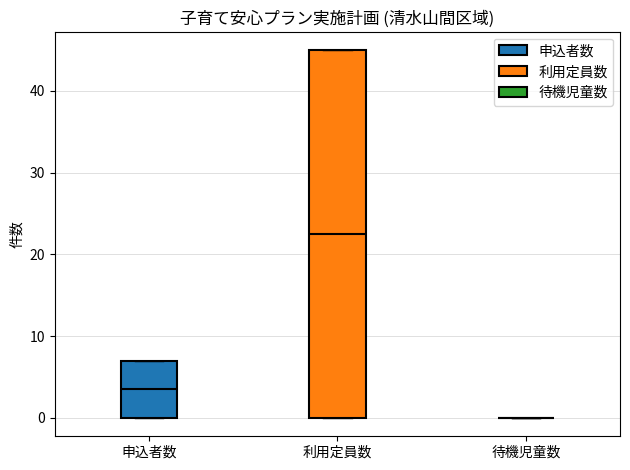

Reading left to right, transcribe this box plot: for each box, give where its median line is, the range the box spans, and where its two whiskers end, as read against the y-axis. The values are not printed on the chart, so give them approximately, as read against the axis.

申込者数: median 4, box 0 to 7, whiskers 0 to 7
利用定員数: median 23, box 0 to 45, whiskers 0 to 45
待機児童数: box collapsed to a line at 0, whiskers 0 to 0